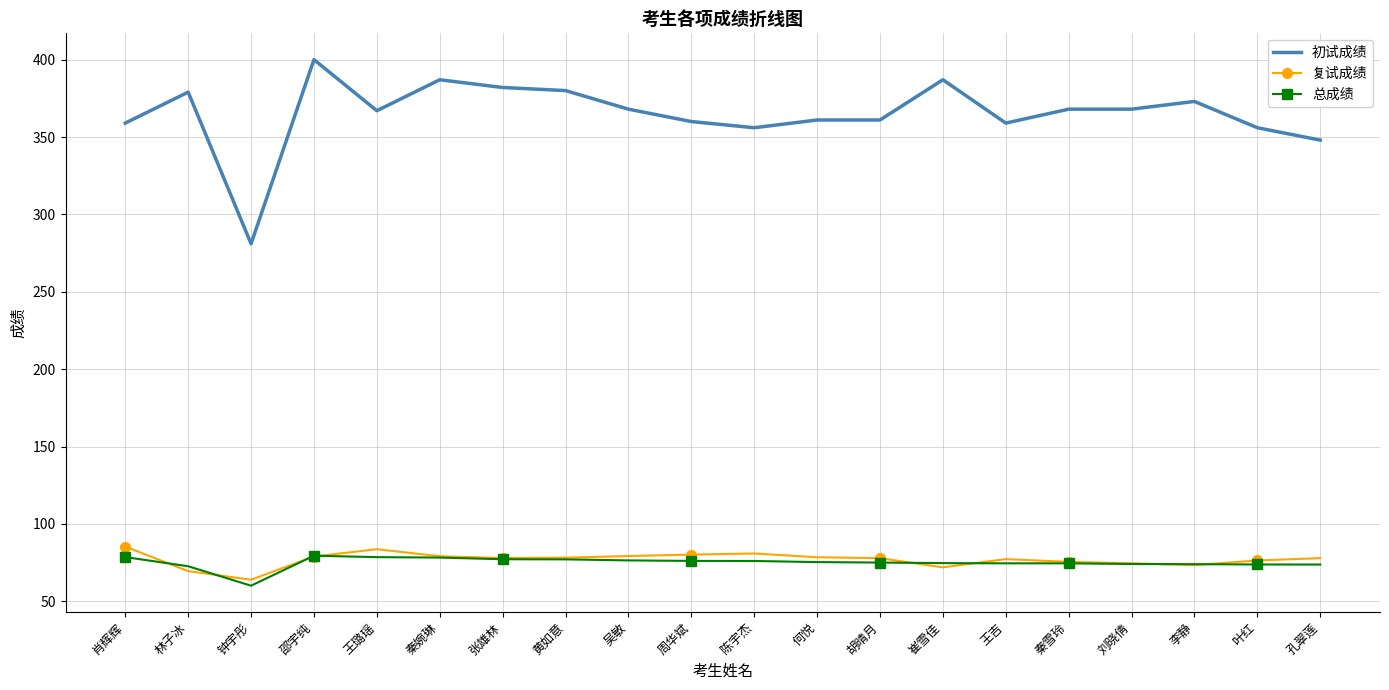

At which category is the sum across all series the highest?

邵宇纯